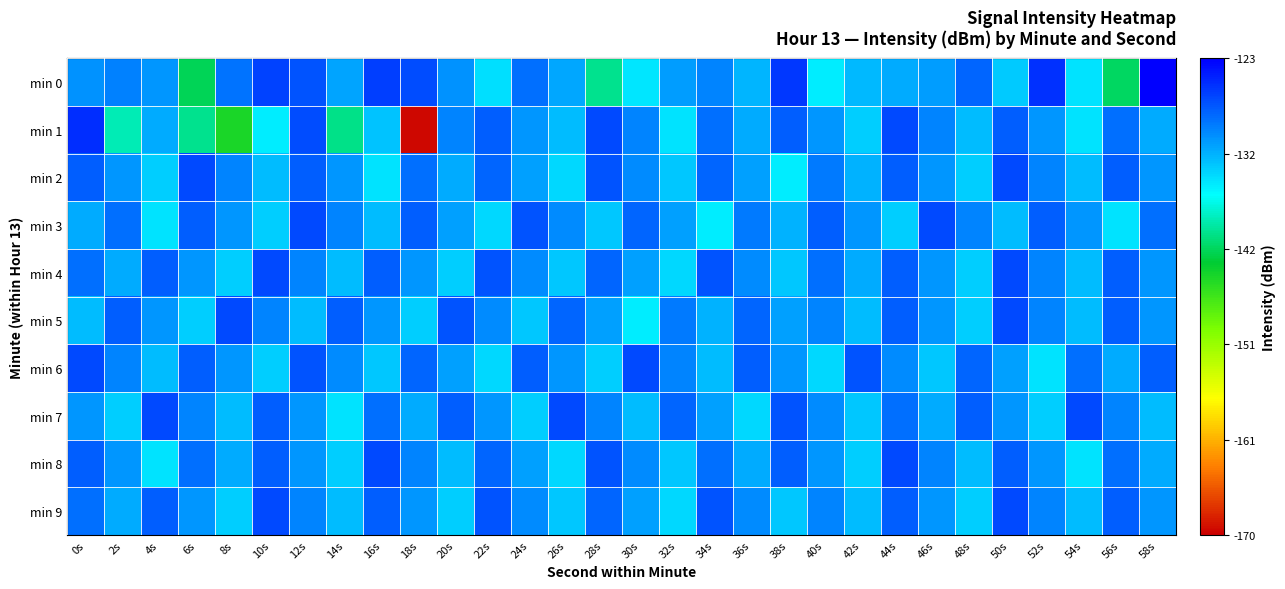

Reading left to right, transcribe all the data shown in this chart.

min 0: 0s=-130.8	2s=-129.9	4s=-131.1	6s=-142.0	8s=-129.1	10s=-126.6	12s=-127.4	14s=-131.7	16s=-126.4	18s=-127.1	20s=-130.9	22s=-134.9	24s=-129.0	26s=-132.0	28s=-140.2	30s=-135.2	32s=-131.3	34s=-130.0	36s=-132.7	38s=-126.0	40s=-135.6	42s=-132.8	44s=-132.0	46s=-131.3	48s=-128.4	50s=-133.7	52s=-125.6	54s=-135.0	56s=-141.6	58s=-123.1
min 1: 0s=-125.5	2s=-138.9	4s=-132.1	6s=-140.2	8s=-144.5	10s=-135.5	12s=-127.2	14s=-140.4	16s=-133.3	18s=-169.6	20s=-130.0	22s=-128.0	24s=-131.0	26s=-133.0	28s=-127.0	30s=-130.0	32s=-135.0	34s=-129.0	36s=-132.0	38s=-128.0	40s=-131.0	42s=-134.0	44s=-127.0	46s=-130.0	48s=-133.0	50s=-128.0	52s=-131.0	54s=-135.0	56s=-129.0	58s=-132.0
min 2: 0s=-128.0	2s=-131.0	4s=-134.0	6s=-127.0	8s=-130.0	10s=-133.0	12s=-128.0	14s=-131.0	16s=-135.0	18s=-129.0	20s=-132.0	22s=-128.5	24s=-131.5	26s=-134.5	28s=-127.5	30s=-130.5	32s=-133.5	34s=-128.5	36s=-131.5	38s=-135.5	40s=-129.5	42s=-132.5	44s=-128.0	46s=-131.0	48s=-134.0	50s=-127.0	52s=-130.0	54s=-133.0	56s=-128.0	58s=-131.0
min 3: 0s=-132.0	2s=-129.0	4s=-135.0	6s=-128.0	8s=-131.0	10s=-134.0	12s=-127.0	14s=-130.0	16s=-133.0	18s=-128.0	20s=-131.5	22s=-134.5	24s=-127.5	26s=-130.5	28s=-133.5	30s=-128.5	32s=-131.5	34s=-135.5	36s=-129.5	38s=-132.5	40s=-128.0	42s=-131.0	44s=-134.0	46s=-127.0	48s=-130.0	50s=-133.0	52s=-128.0	54s=-131.0	56s=-135.0	58s=-129.0
min 4: 0s=-129.0	2s=-132.0	4s=-128.0	6s=-131.0	8s=-134.0	10s=-127.0	12s=-130.0	14s=-133.0	16s=-128.0	18s=-131.0	20s=-134.0	22s=-127.5	24s=-130.5	26s=-133.5	28s=-128.5	30s=-131.5	32s=-134.5	34s=-127.5	36s=-130.5	38s=-133.5	40s=-129.0	42s=-132.0	44s=-128.0	46s=-131.0	48s=-134.0	50s=-127.0	52s=-130.0	54s=-133.0	56s=-128.0	58s=-131.0
min 5: 0s=-133.0	2s=-128.0	4s=-131.0	6s=-134.0	8s=-127.0	10s=-130.0	12s=-133.0	14s=-128.0	16s=-131.0	18s=-134.0	20s=-127.5	22s=-130.5	24s=-133.5	26s=-128.5	28s=-131.5	30s=-135.5	32s=-129.5	34s=-132.5	36s=-128.5	38s=-131.5	40s=-130.0	42s=-133.0	44s=-128.0	46s=-131.0	48s=-134.0	50s=-127.0	52s=-130.0	54s=-133.0	56s=-128.0	58s=-131.0
min 6: 0s=-127.0	2s=-130.0	4s=-133.0	6s=-128.0	8s=-131.0	10s=-134.0	12s=-127.5	14s=-130.5	16s=-133.5	18s=-128.5	20s=-131.5	22s=-134.5	24s=-128.0	26s=-131.0	28s=-134.0	30s=-127.0	32s=-130.0	34s=-133.0	36s=-128.0	38s=-131.0	40s=-134.5	42s=-127.5	44s=-130.5	46s=-133.5	48s=-128.5	50s=-131.5	52s=-135.0	54s=-129.0	56s=-132.0	58s=-128.0
min 7: 0s=-131.0	2s=-134.0	4s=-127.0	6s=-130.0	8s=-133.0	10s=-128.0	12s=-131.0	14s=-135.0	16s=-129.0	18s=-132.0	20s=-128.0	22s=-131.0	24s=-134.0	26s=-127.0	28s=-130.0	30s=-133.0	32s=-128.5	34s=-131.5	36s=-134.5	38s=-127.5	40s=-130.5	42s=-133.5	44s=-129.0	46s=-132.0	48s=-128.0	50s=-131.0	52s=-134.0	54s=-127.0	56s=-130.0	58s=-133.0
min 8: 0s=-128.0	2s=-131.0	4s=-135.0	6s=-129.0	8s=-132.0	10s=-128.0	12s=-131.0	14s=-134.0	16s=-127.0	18s=-130.0	20s=-133.0	22s=-128.5	24s=-131.5	26s=-134.5	28s=-127.5	30s=-130.5	32s=-133.5	34s=-129.0	36s=-132.0	38s=-128.0	40s=-131.0	42s=-134.0	44s=-127.0	46s=-130.0	48s=-133.0	50s=-128.0	52s=-131.0	54s=-135.0	56s=-129.0	58s=-132.0
min 9: 0s=-129.0	2s=-132.0	4s=-128.0	6s=-131.0	8s=-134.0	10s=-127.0	12s=-130.0	14s=-133.0	16s=-128.0	18s=-131.0	20s=-134.0	22s=-127.5	24s=-130.5	26s=-133.5	28s=-128.5	30s=-131.5	32s=-134.5	34s=-127.5	36s=-130.5	38s=-133.5	40s=-130.0	42s=-133.0	44s=-128.0	46s=-131.0	48s=-134.0	50s=-127.0	52s=-130.0	54s=-133.0	56s=-128.0	58s=-131.0